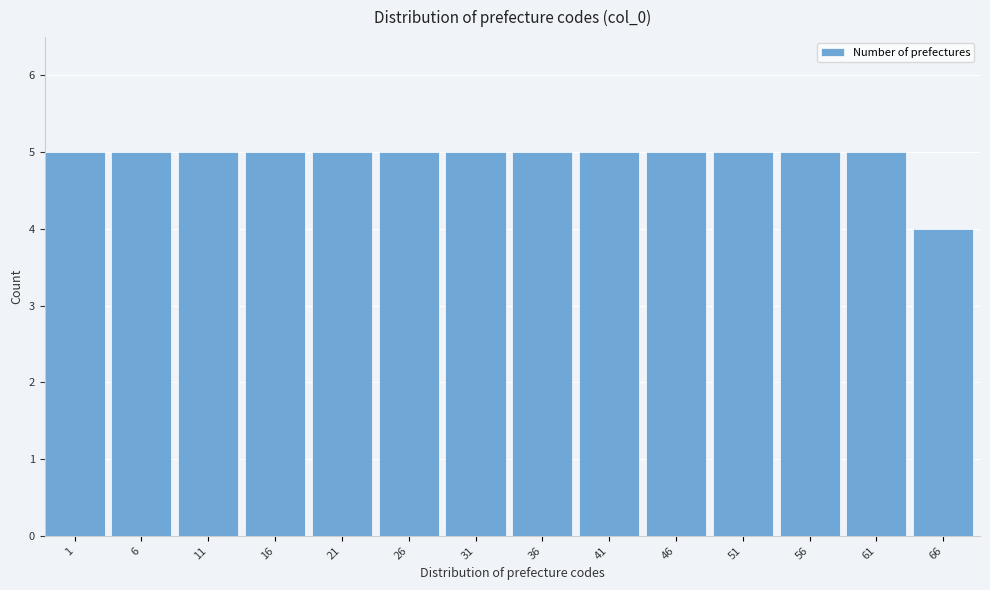

Reading left to right, list all the values displayed in this chart.

1=5	6=5	11=5	16=5	21=5	26=5	31=5	36=5	41=5	46=5	51=5	56=5	61=5	66=4